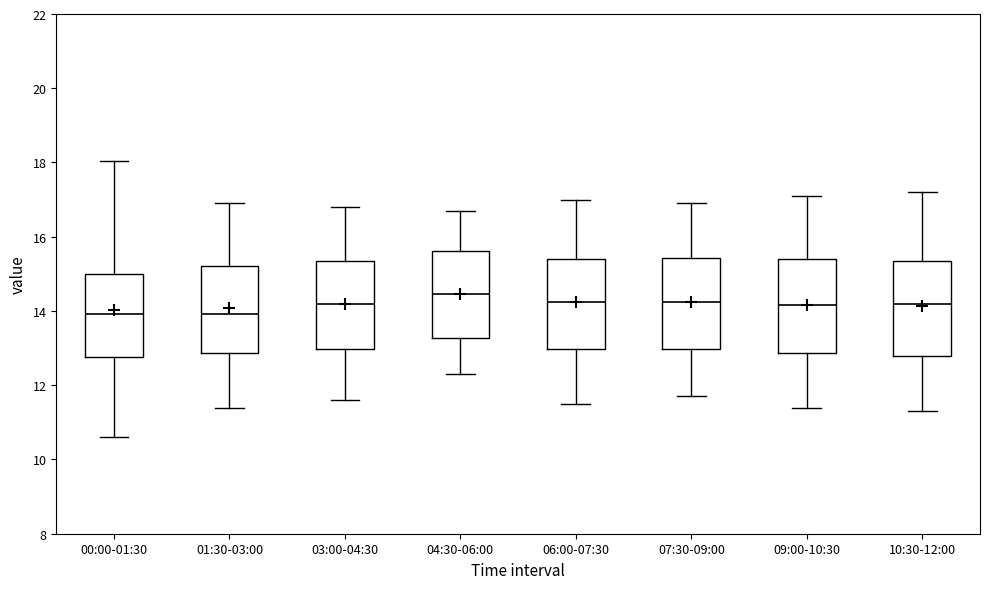

Reading left to right, transcribe this box plot: for each box, give where its median line is, the range the box spans, and where its two whiskers end, as read against the y-axis. The values are not printed on the chart, so give them approximately, as read against the axis.

00:00-01:30: median 14.0, box 12.8 to 15.0, whiskers 10.6 to 18.0
01:30-03:00: median 14.0, box 12.8 to 15.2, whiskers 11.4 to 17.0
03:00-04:30: median 14.2, box 13.0 to 15.4, whiskers 11.6 to 16.8
04:30-06:00: median 14.4, box 13.2 to 15.6, whiskers 12.4 to 16.8
06:00-07:30: median 14.2, box 13.0 to 15.4, whiskers 11.6 to 17.0
07:30-09:00: median 14.2, box 13.0 to 15.4, whiskers 11.8 to 17.0
09:00-10:30: median 14.2, box 12.8 to 15.4, whiskers 11.4 to 17.2
10:30-12:00: median 14.2, box 12.8 to 15.4, whiskers 11.4 to 17.2